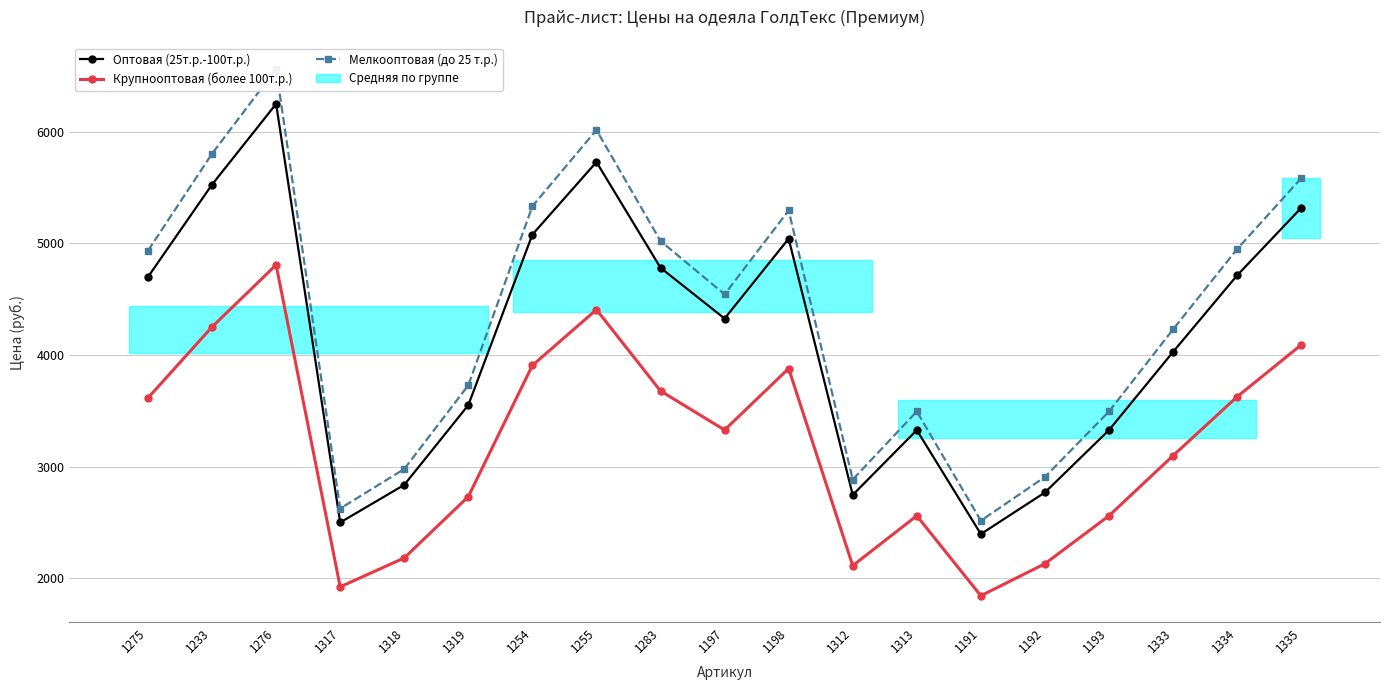

True or false: Крупнооптовая (более 100т.р.) has more than 0 interior local peaks.

True